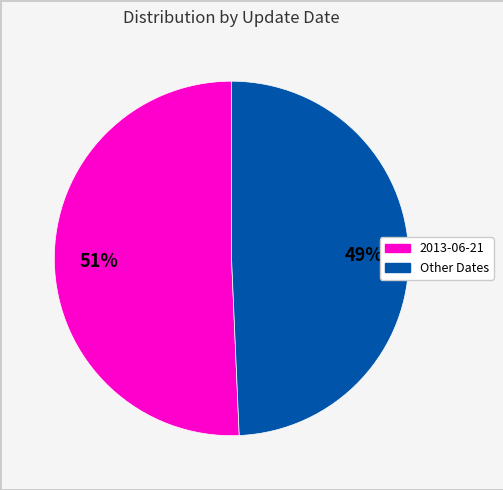

How many segments does this pie chart have?

2